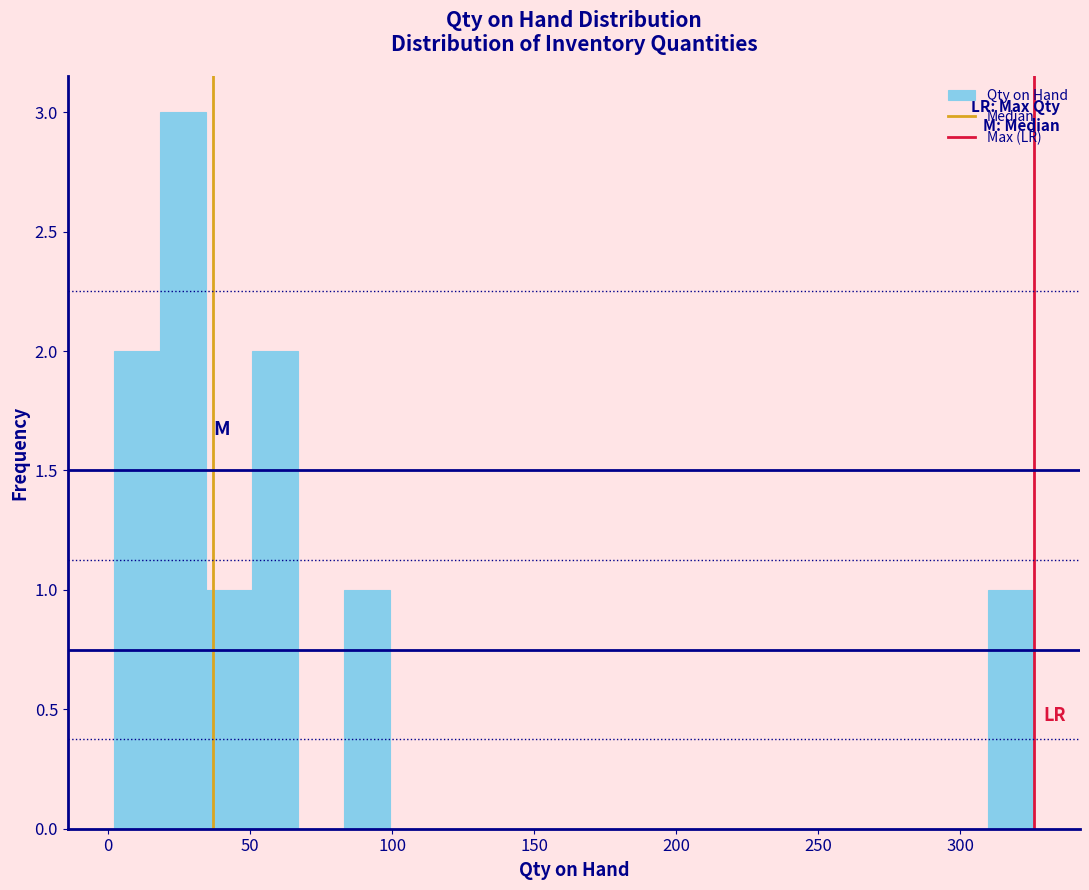

Around what value on the x-axis is the tallest bar? Give the approximate position of its centre, as read against the axis.

25